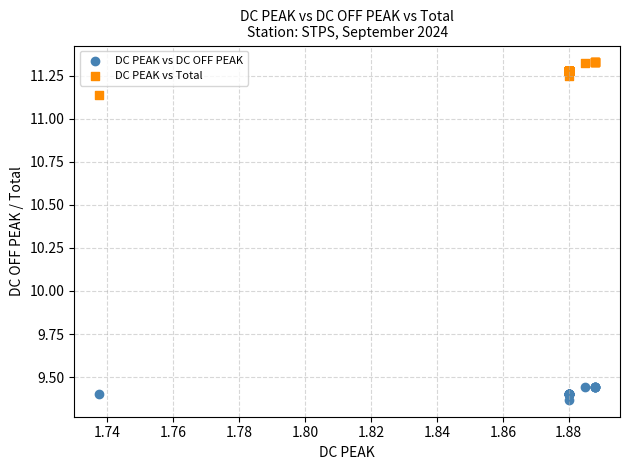

Which series has the widest spread of Y values?

DC PEAK vs Total